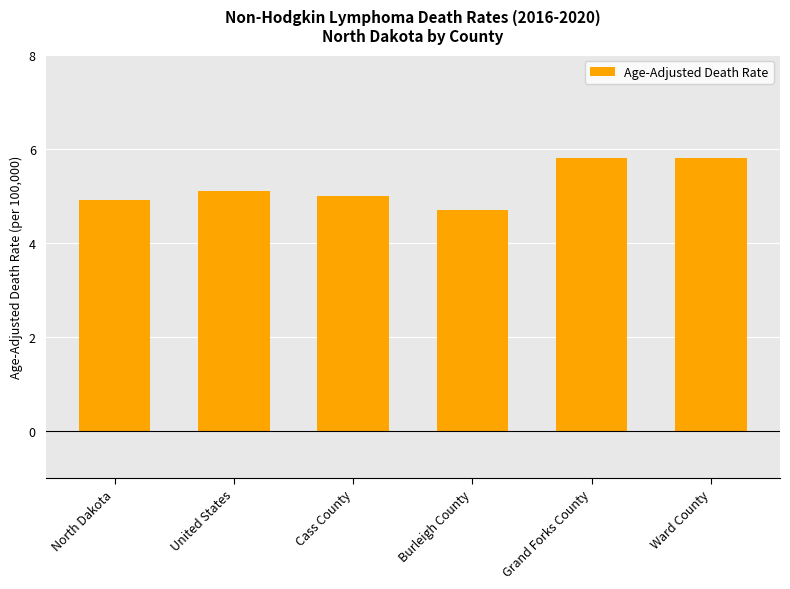

What is the minimum value shown in the chart?

4.7